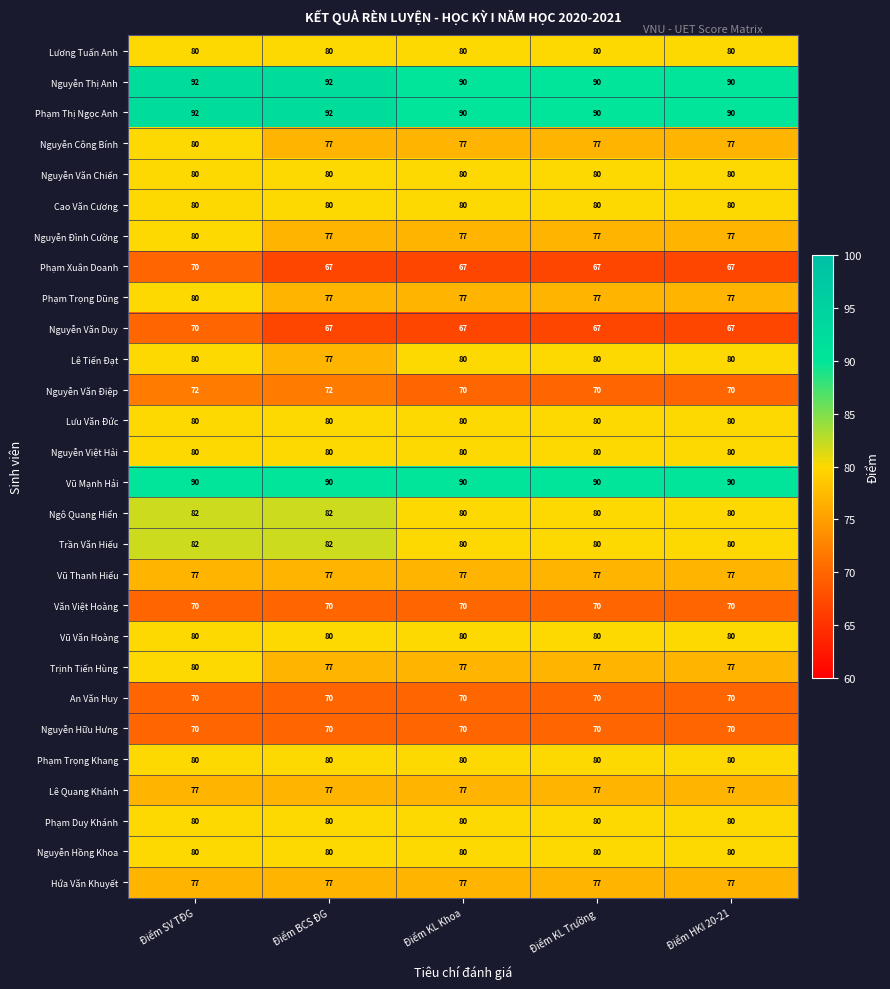

What is the sum of the Lương Tuấn Anh values at Điểm SV TĐG and Điểm KL Khoa?

160